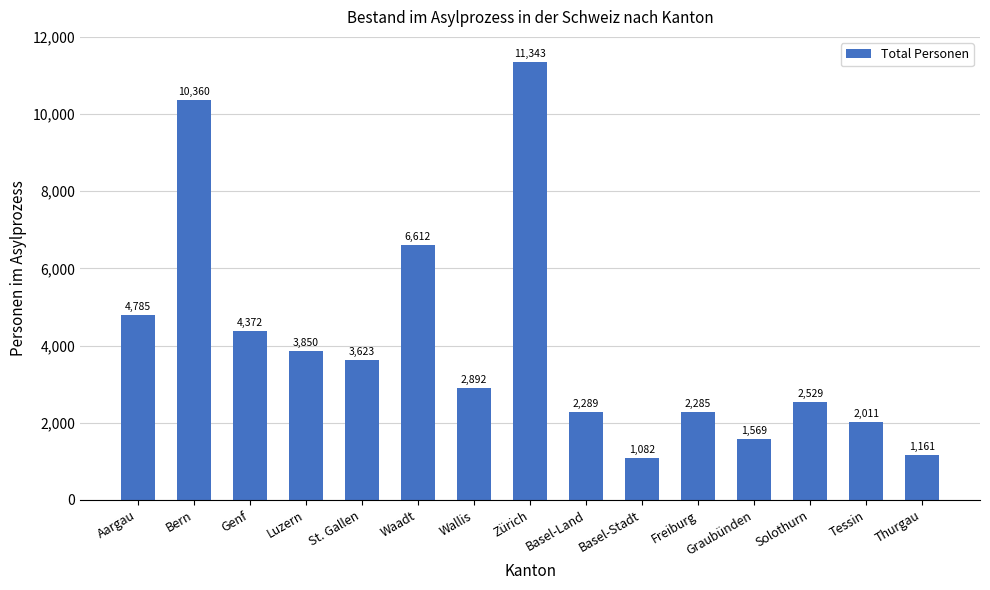

What is the difference between the maximum and second lowest values?

10182